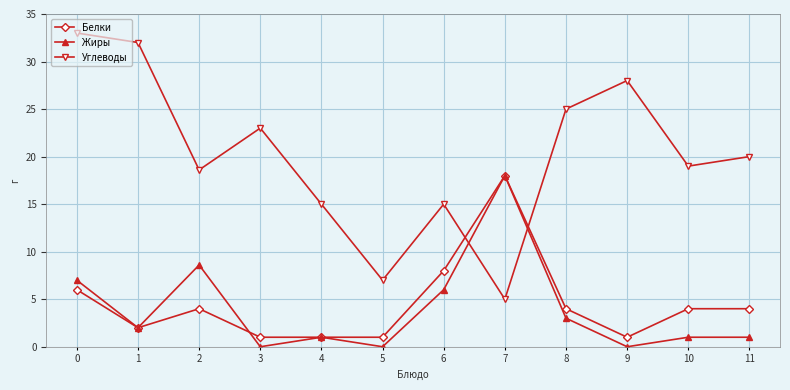

What is the lowest value of the Белки series?

1.0